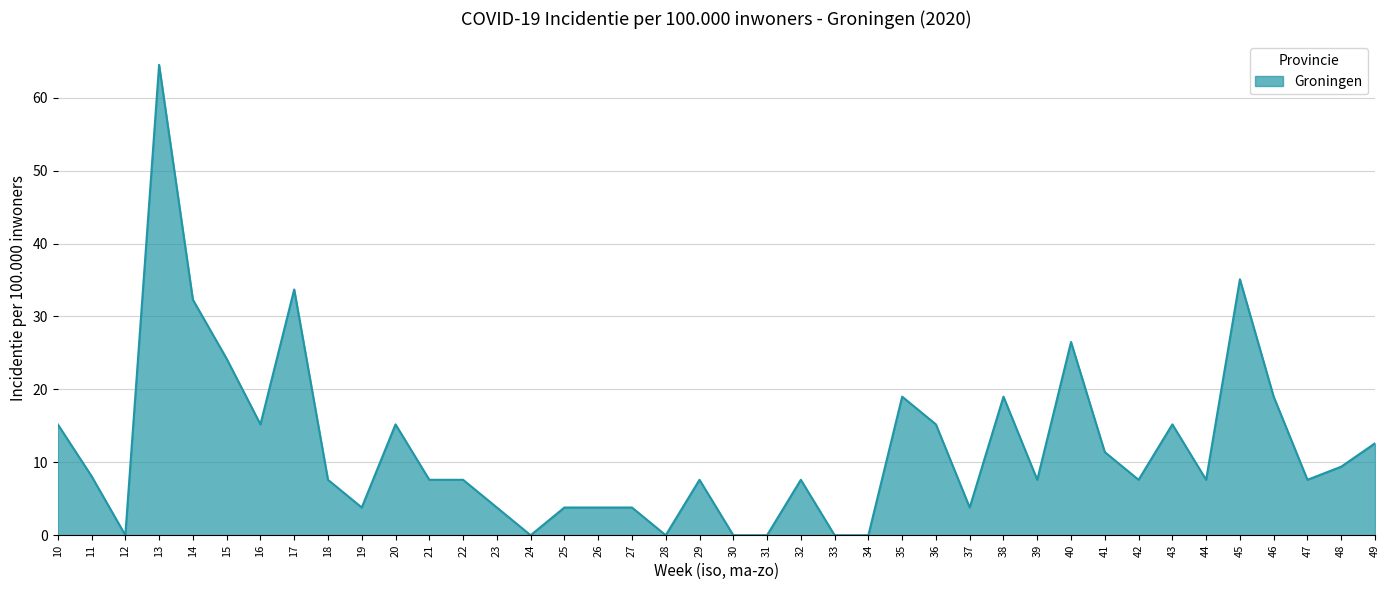

At which label is the value closest to 32?

14